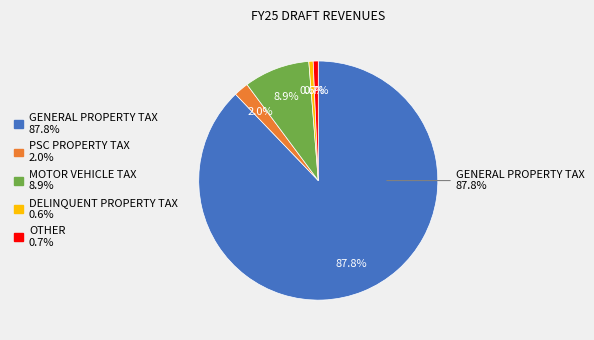

Which category has the smallest portion of the pie?

DELINQUENT PROPERTY TAX